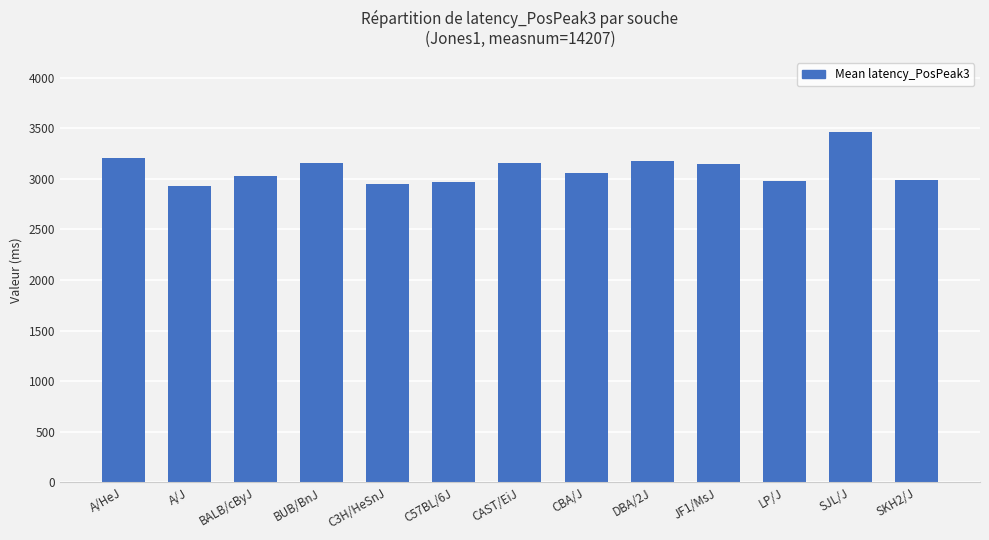

What is the value of the 1st bar from the left?

3208